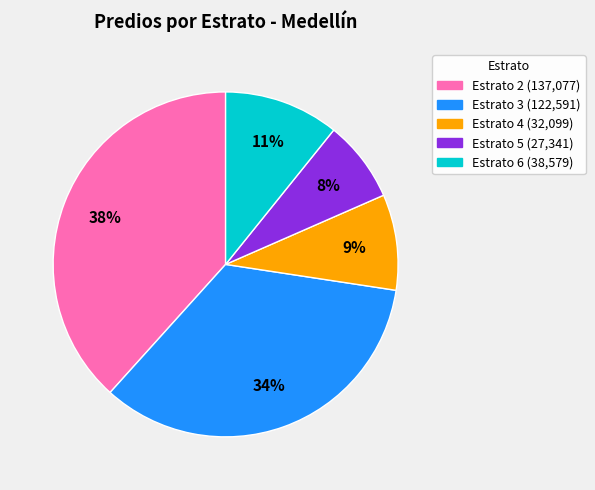

Is there any slice that represents more than half of the pie?

No